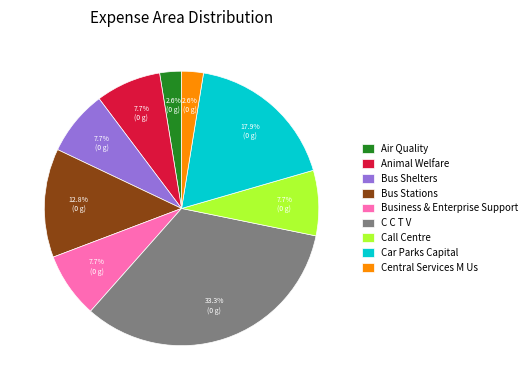

Approximately how many times larger is the value at Air Quality compared to Central Services M Us?

1.0